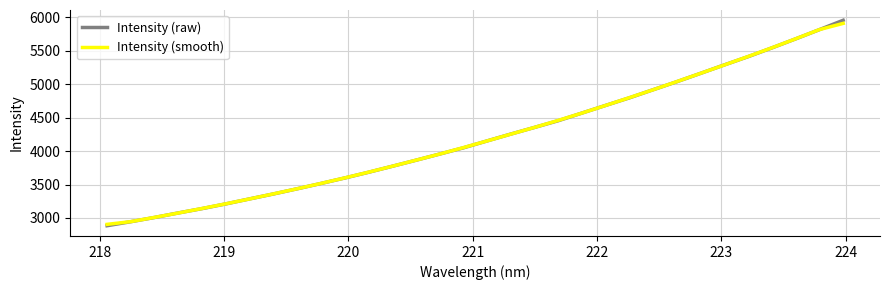

Which series has the largest range (max minus min)?

Intensity (raw)